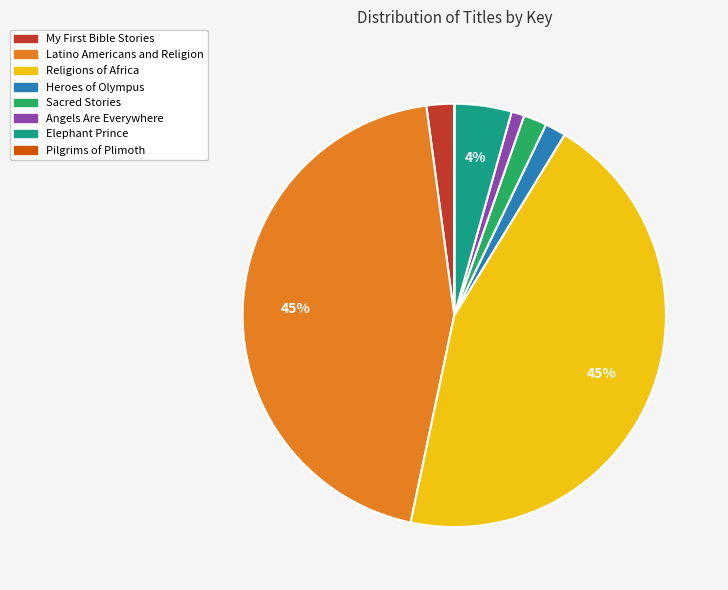

To the nearest percent, what portion does Angels Are Everywhere represent?

1%